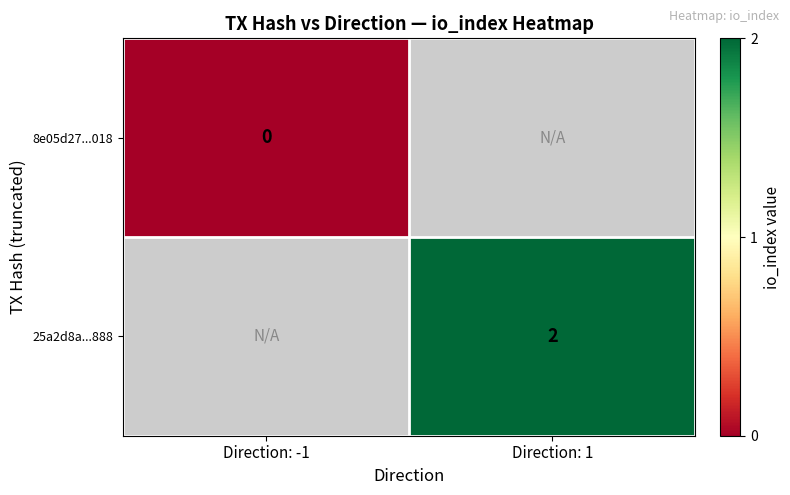

The 25a2d8a...888 series shows 2 at Direction: 1. True or false?

True